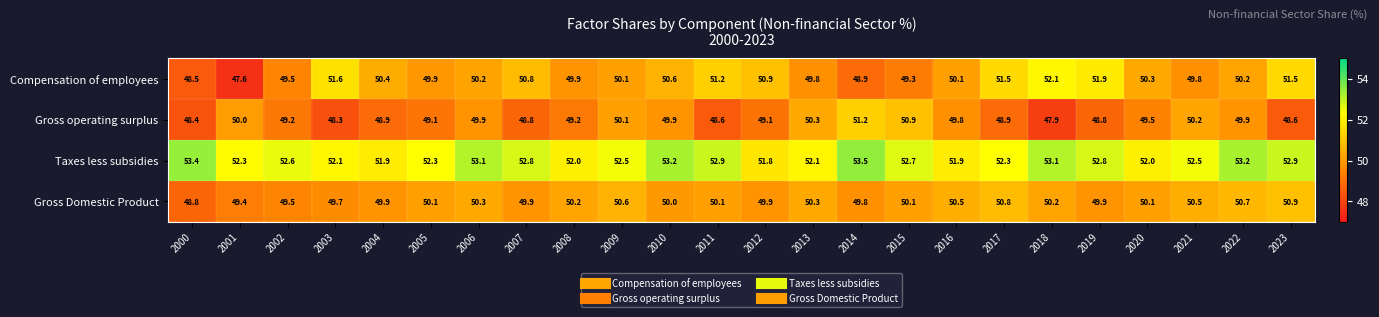

How many values in the Compensation of employees series are below 50?

9